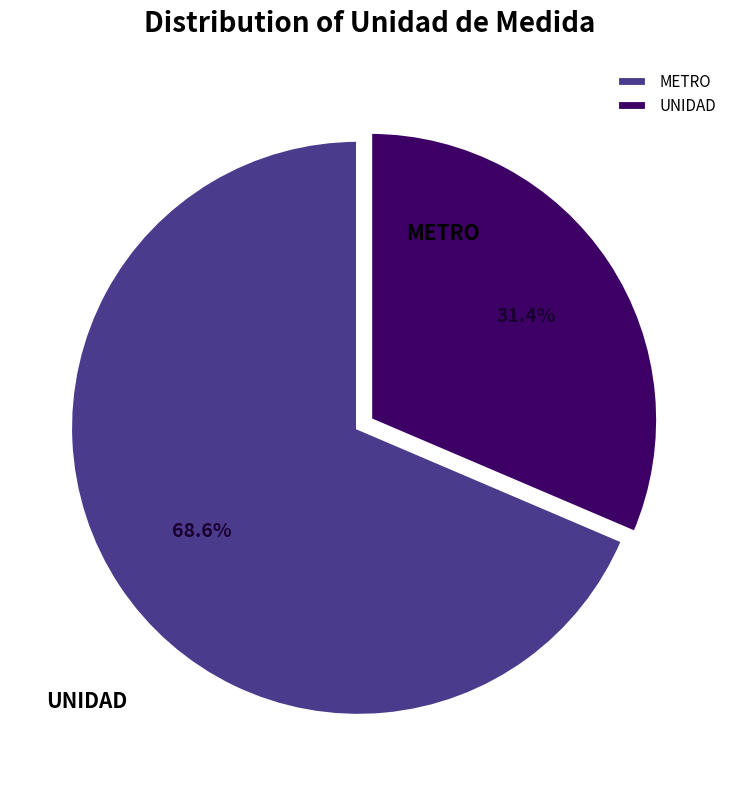

Which slice represents more than half of the pie?

METRO